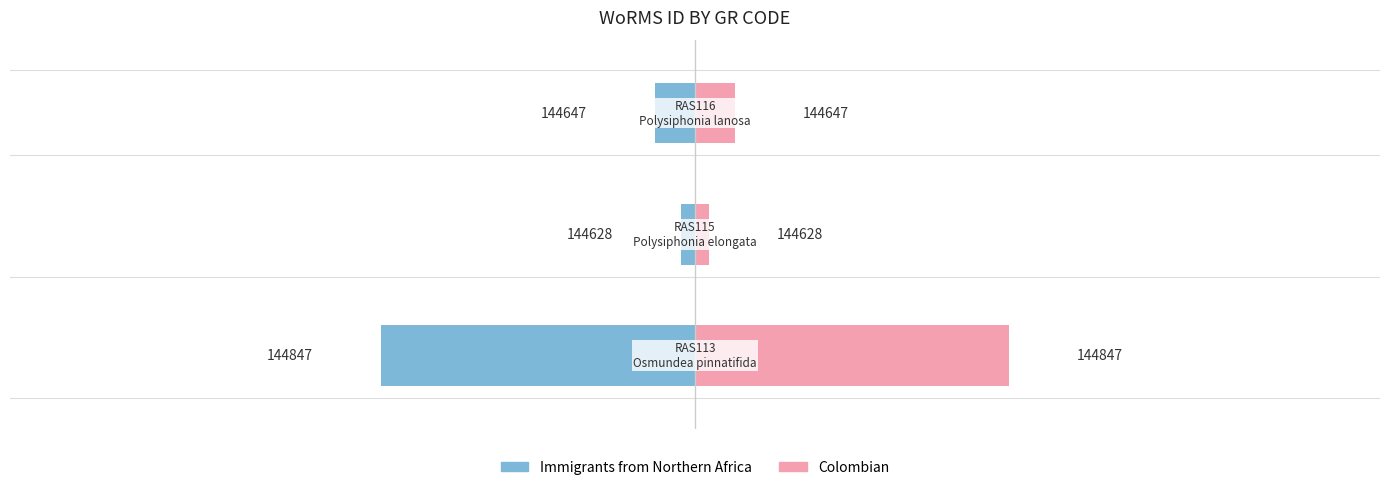

True or false: GR Code (right) has a value of 0.1 at −4.

False